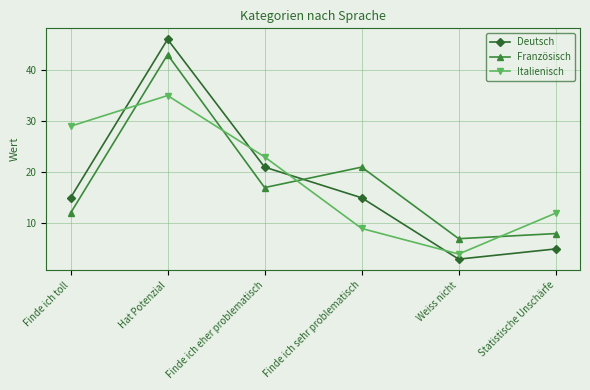

How many lines are shown in the chart?

3